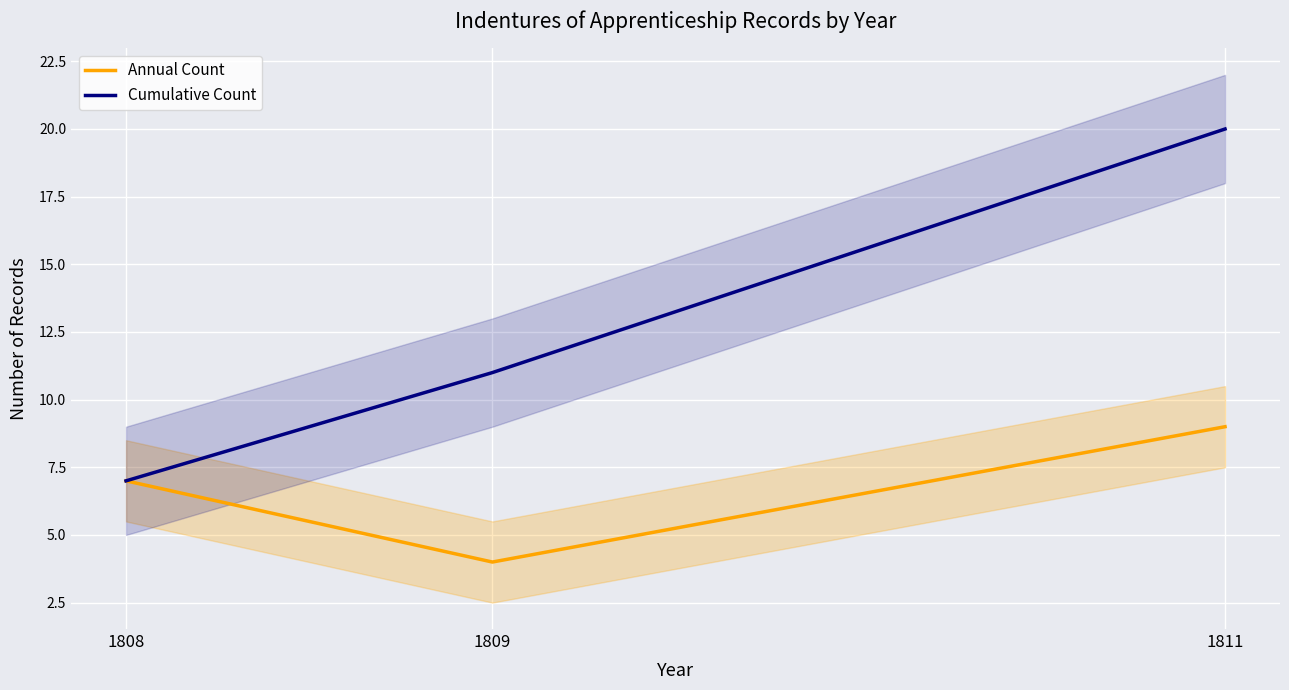

What is the maximum value shown in the chart?

20